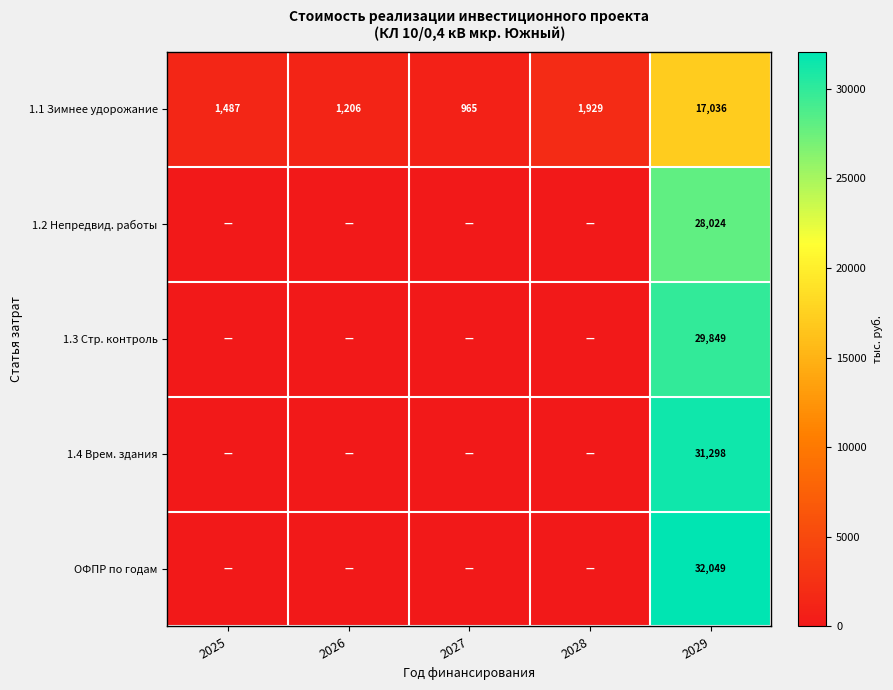

What is the difference between the highest and lowest values at 2029?

15013